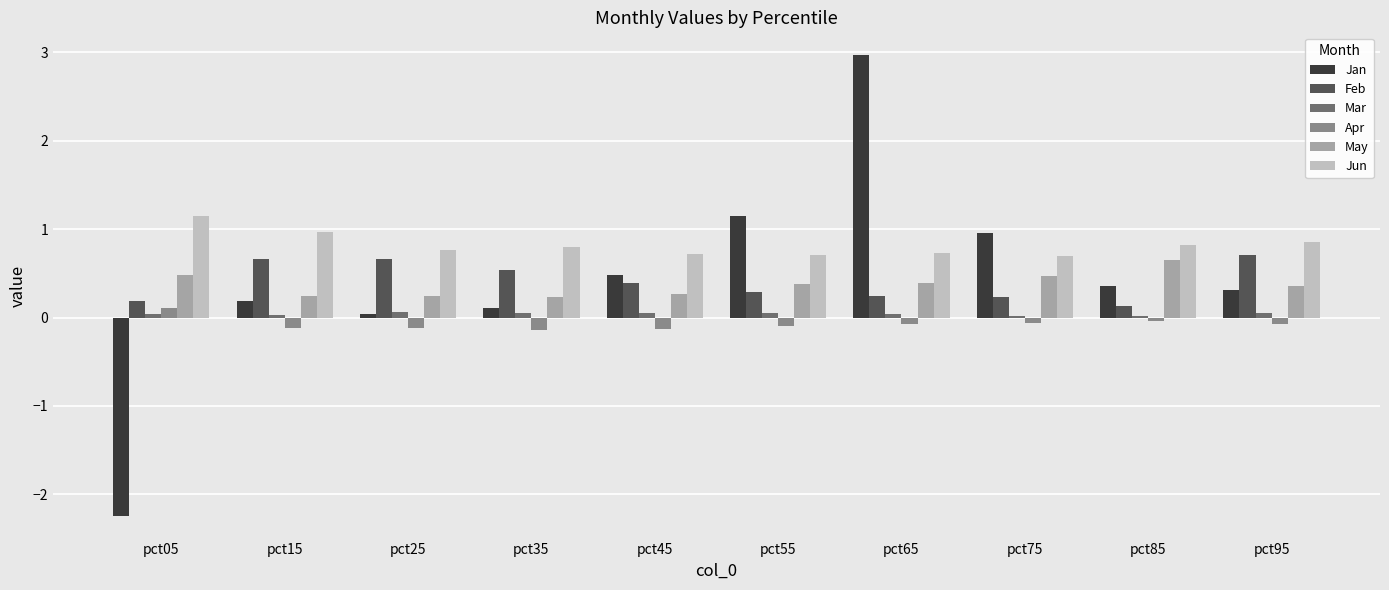

Is the value of Mar at pct95 greater than the value of Jan at pct05?

Yes